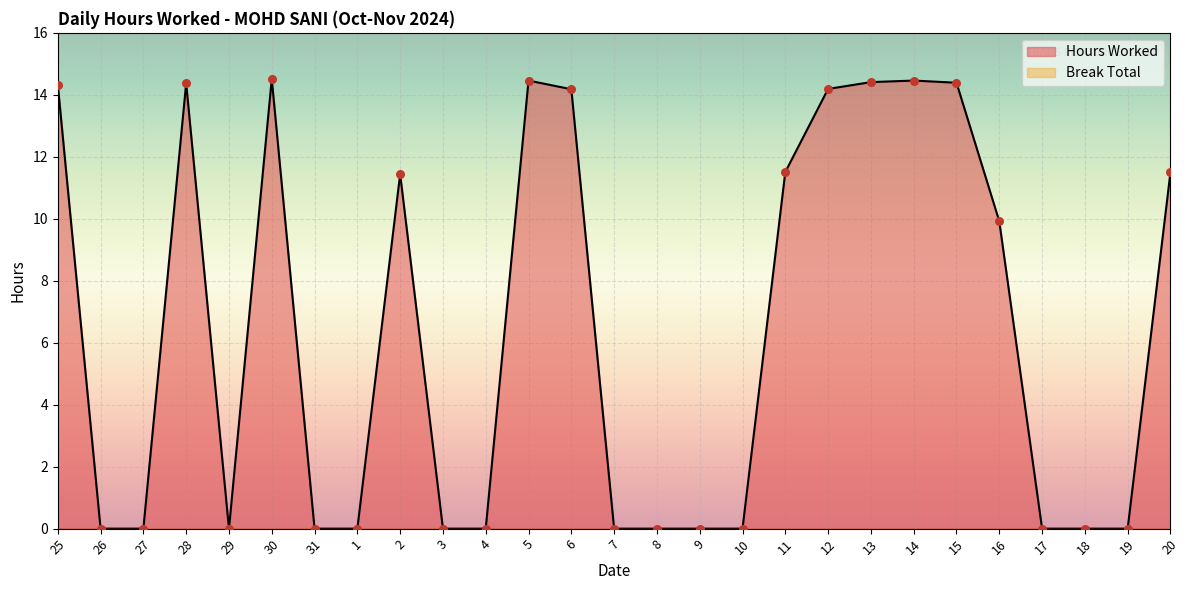

What is the change in value from 26 to 14?

+14.5